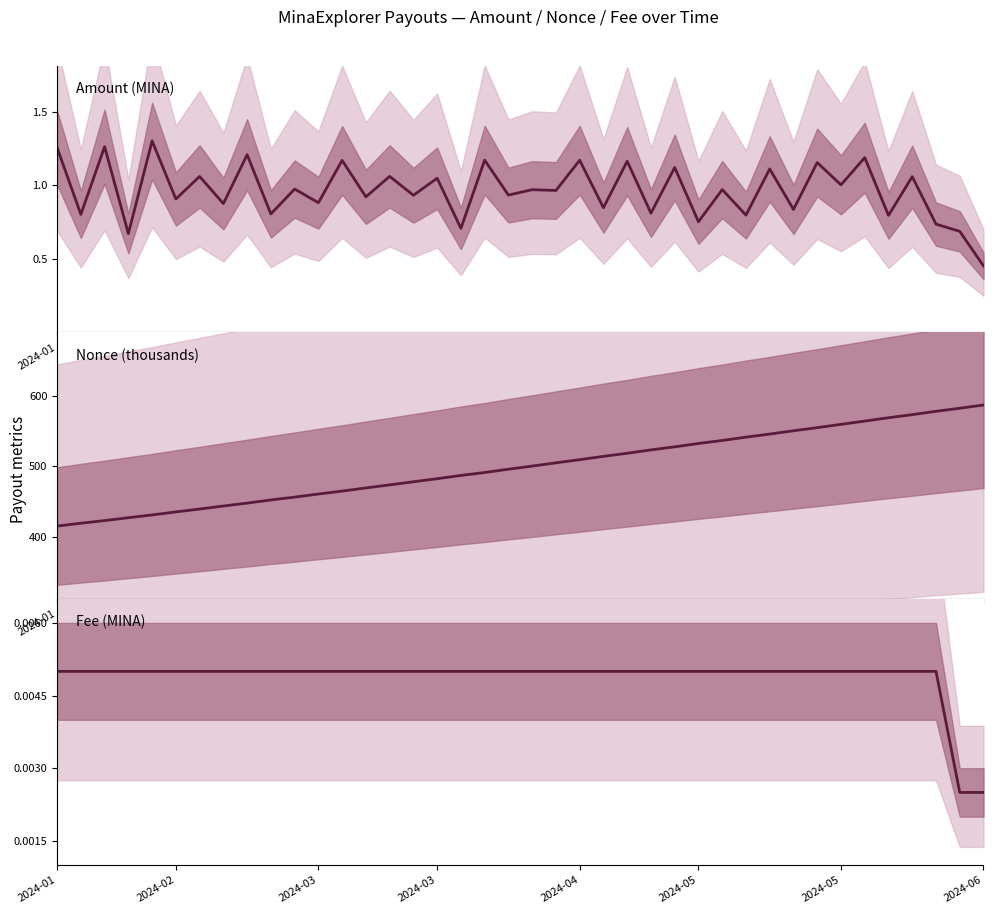

True or false: Amount (MINA) and Nonce (thousands) intersect in this chart.

False